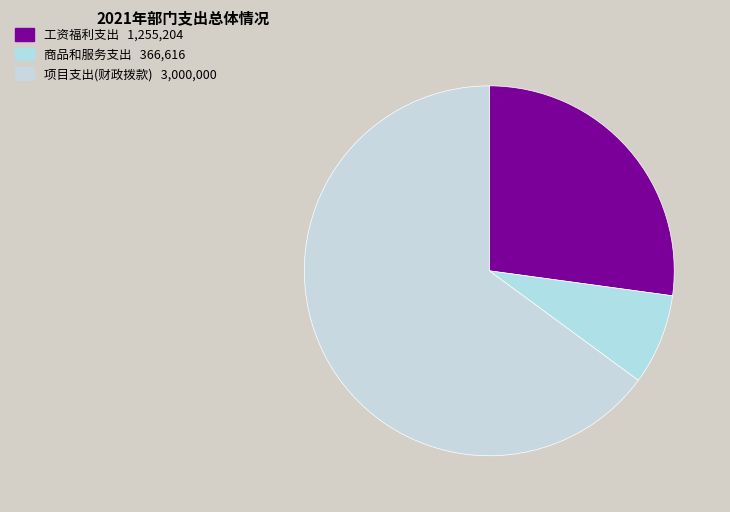

How many segments does this pie chart have?

3